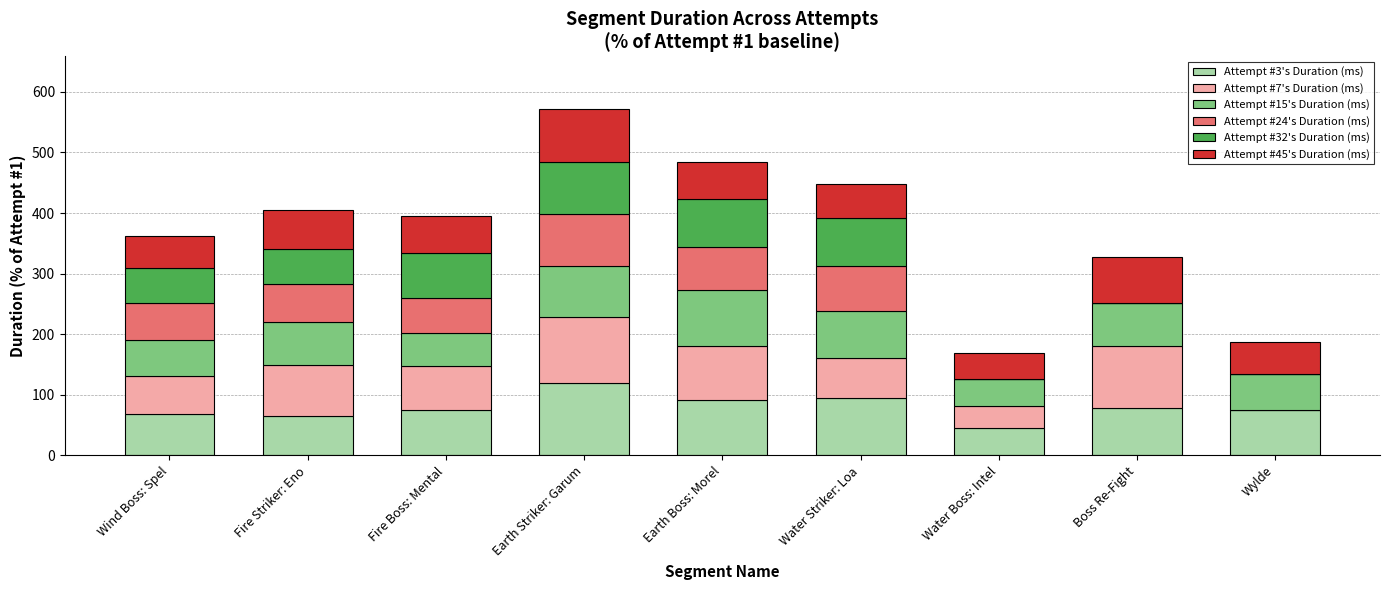

At which category is the sum across all series the highest?

Earth Striker: Garum